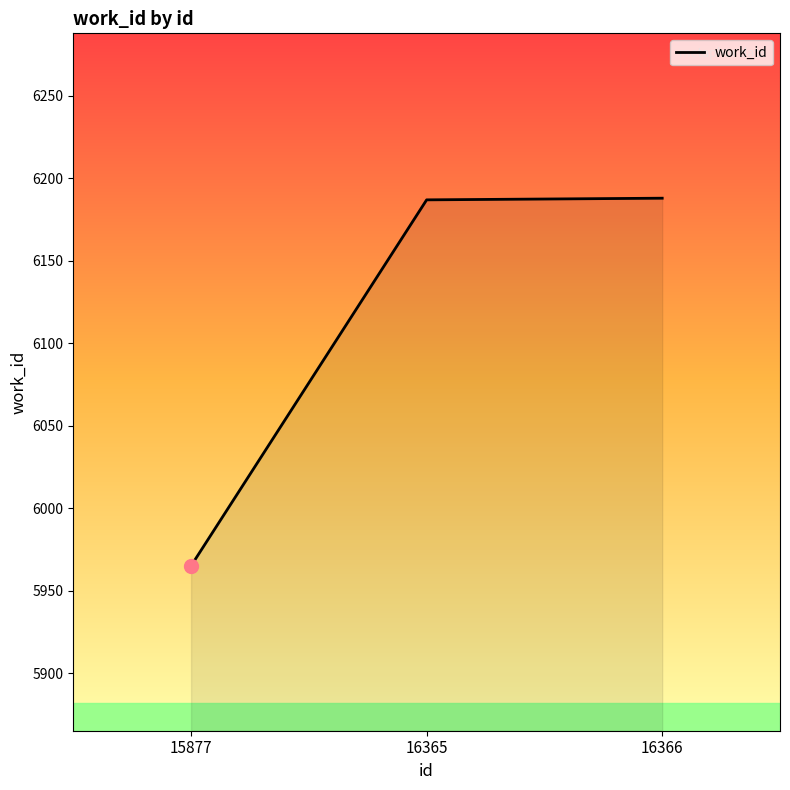

True or false: the data shows 6188 at 16366.

True